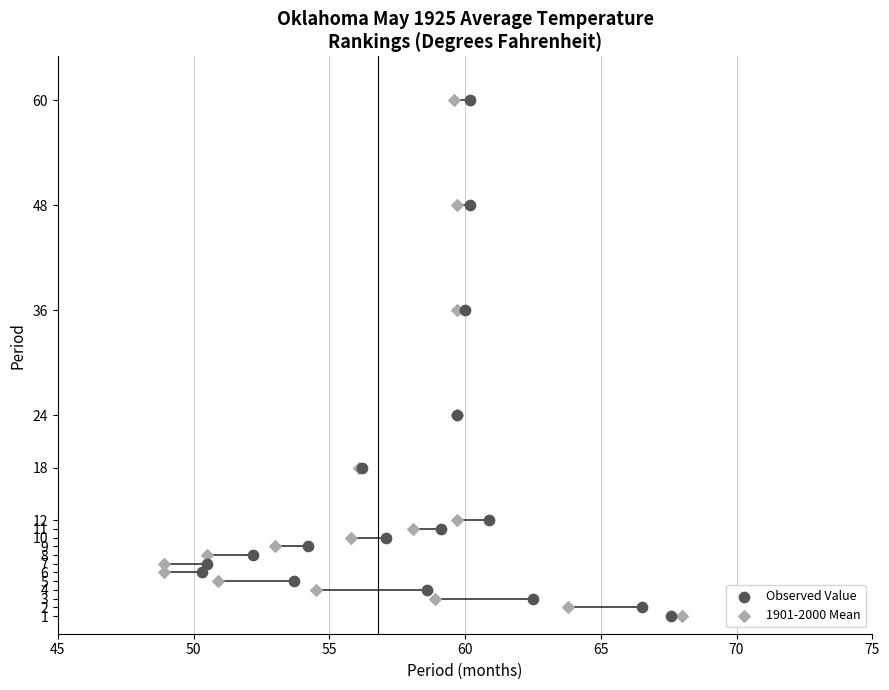

What are all the series names shown in the legend?

Observed Value, 1901-2000 Mean